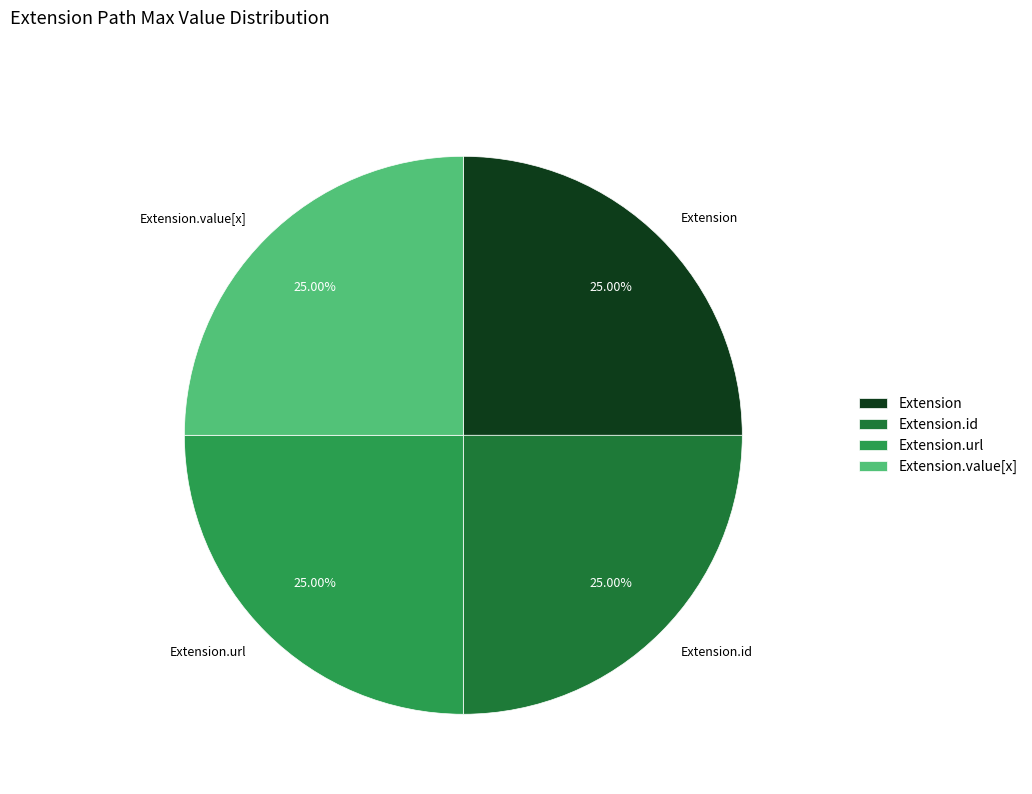

What percentage is the Extension.url slice, to the nearest percent?

25%